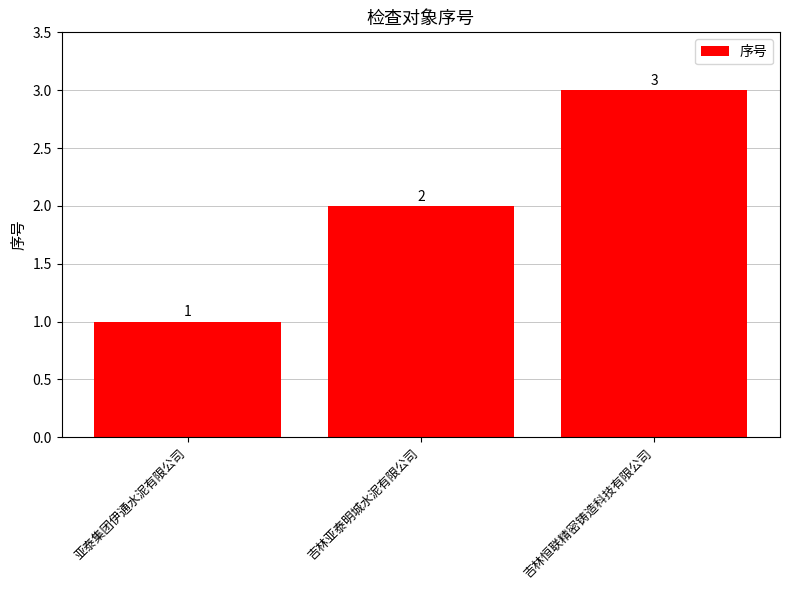

How many bars are there in total?

3